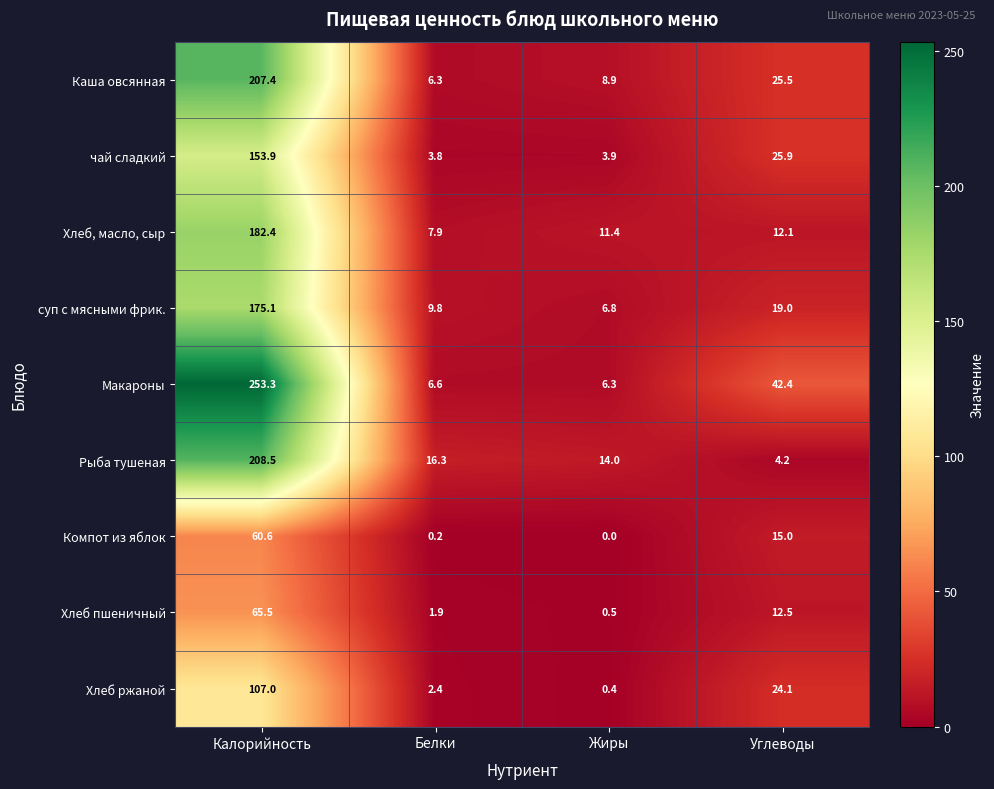

How many data points does each series have?

4